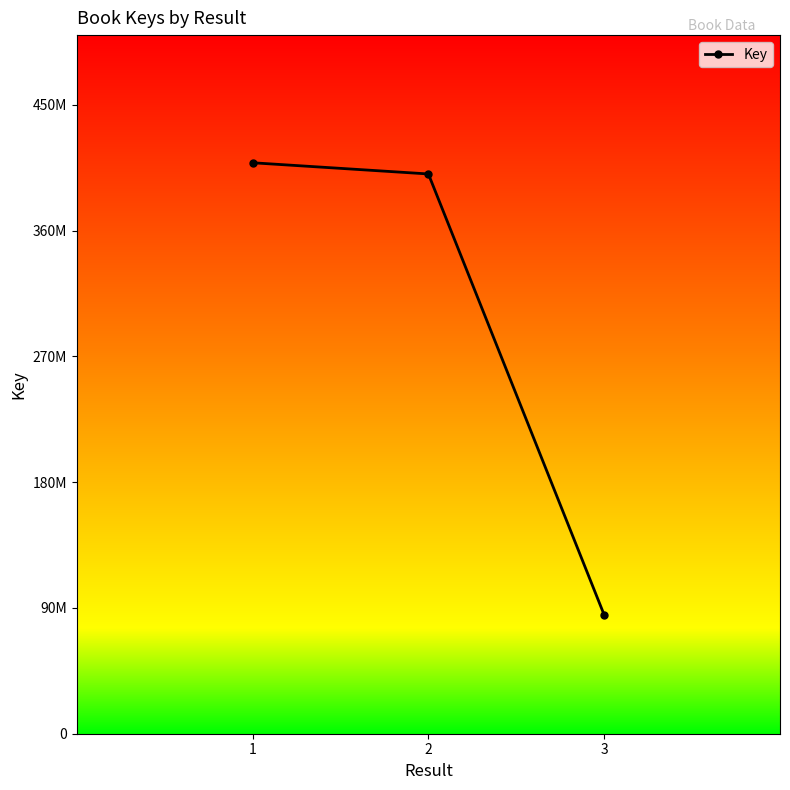

Which category has the highest value across all series?

1